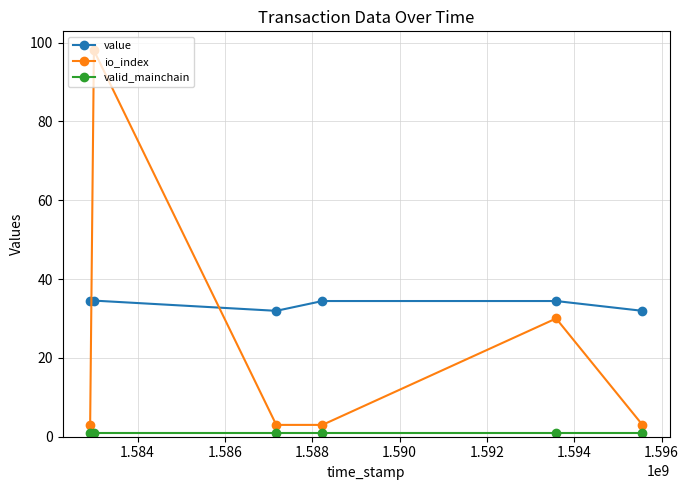

How many value values are between 31 and 34?

2